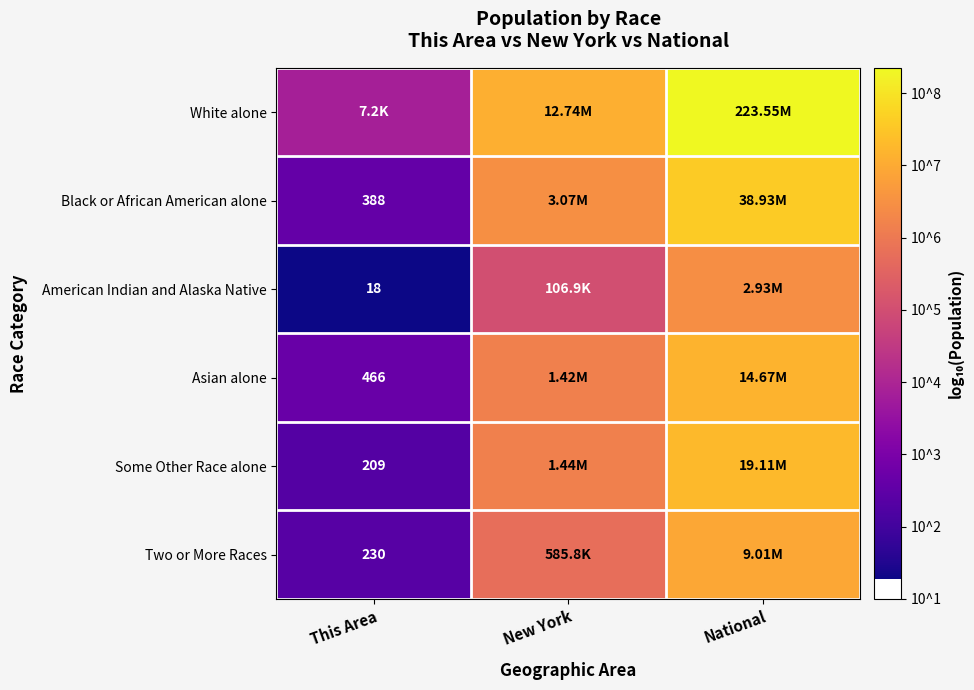

Rank the categories by American Indian and Alaska Native value from highest to lowest.

National, New York, This Area